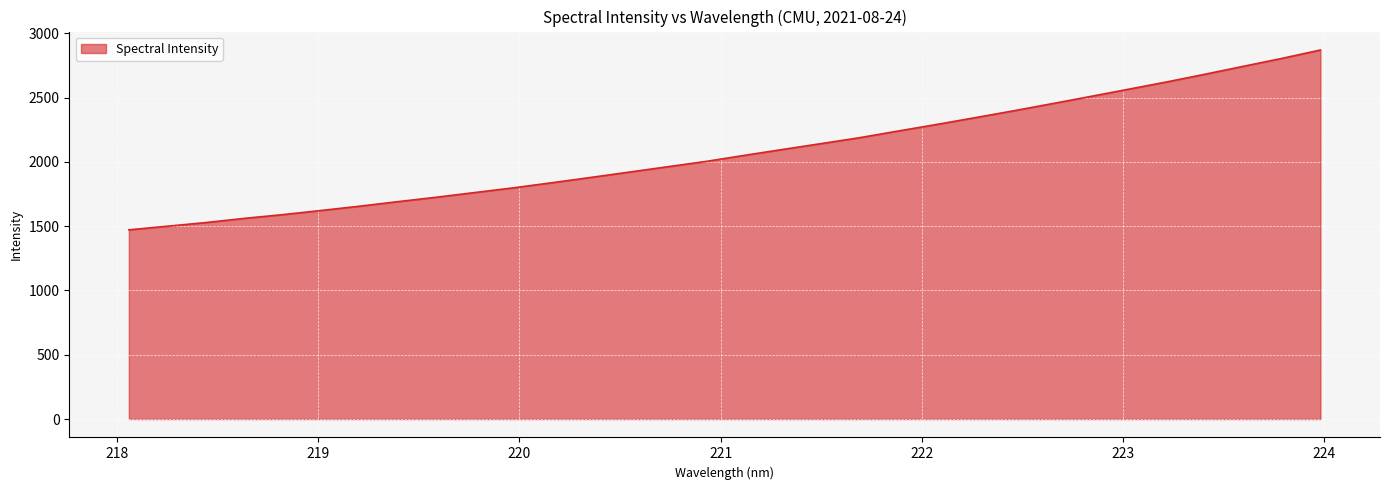

What is the difference between the maximum and minimum values?

1398.9